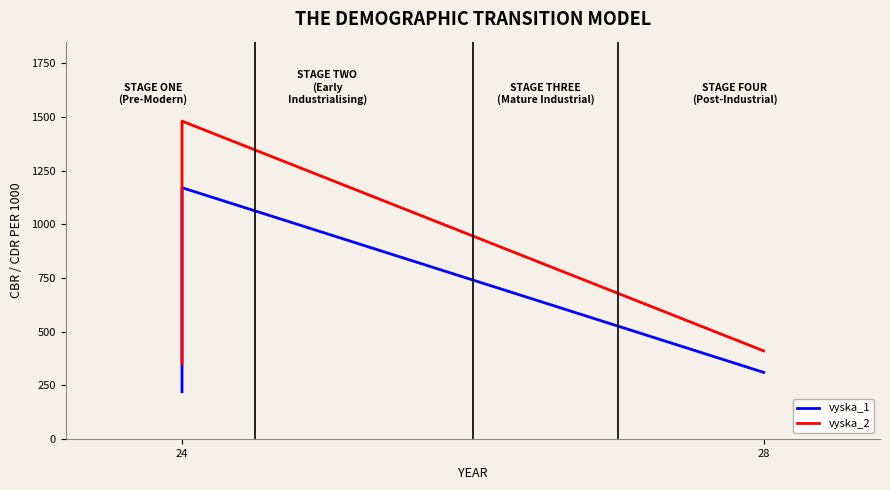

True or false: vyska_2 has more than 1 points higher than both neighbors.

False